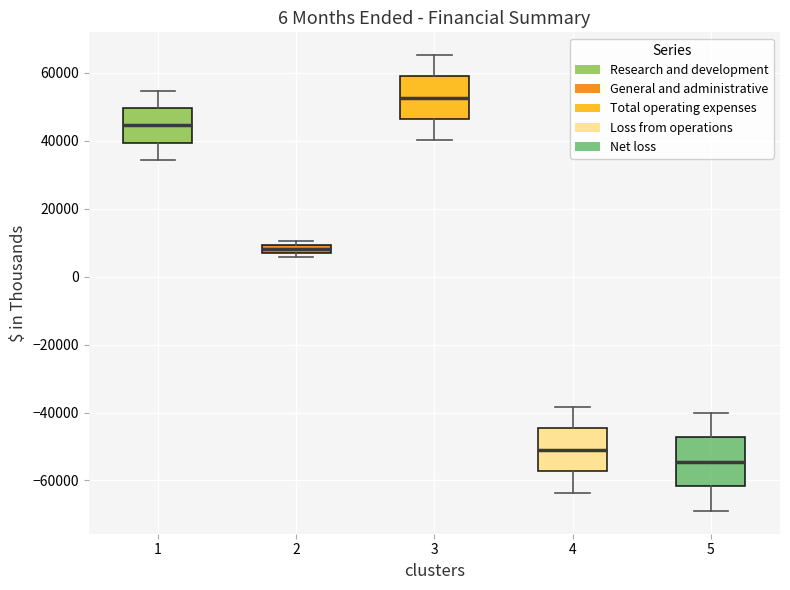

Where does the upper whisker of the box at x = 1 end on the y-axis? The values are not printed on the chart, so give them approximately, as read against the axis.

54000